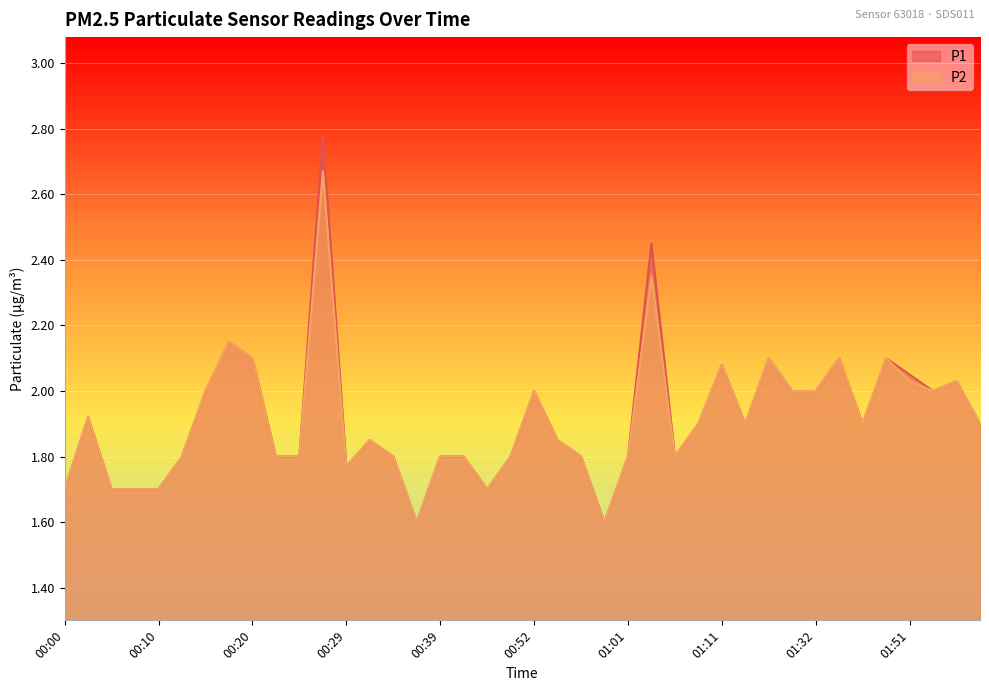

In P1, how many points are lower than both neighbors (excluding endpoints)?

8